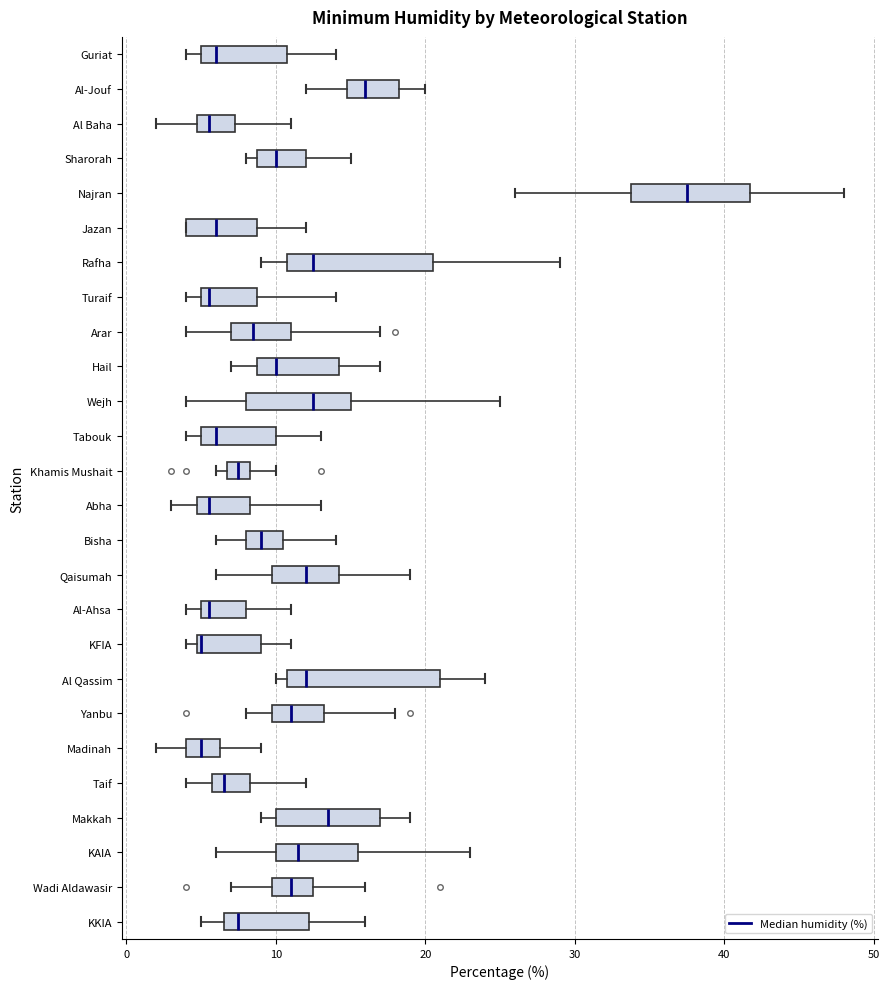

Reading bottom to top, transcribe this box plot: for each box, give where its median line is, the range the box spans, and where its two whiskers end, as read against the x-axis. The values are not printed on the chart, so give them approximately, as read against the axis.

KKIA: median 8, box 7 to 12, whiskers 5 to 16
Wadi Aldawasir: median 11, box 10 to 13, whiskers 7 to 16
KAIA: median 12, box 10 to 16, whiskers 6 to 23
Makkah: median 14, box 10 to 17, whiskers 9 to 19
Taif: median 7, box 6 to 8, whiskers 4 to 12
Madinah: median 5, box 4 to 6, whiskers 2 to 9
Yanbu: median 11, box 10 to 13, whiskers 8 to 18
Al Qassim: median 12, box 11 to 21, whiskers 10 to 24
KFIA: median 5, box 5 to 9, whiskers 4 to 11
Al-Ahsa: median 6, box 5 to 8, whiskers 4 to 11
Qaisumah: median 12, box 10 to 14, whiskers 6 to 19
Bisha: median 9, box 8 to 11, whiskers 6 to 14
Abha: median 6, box 5 to 8, whiskers 3 to 13
Khamis Mushait: median 8 (inside the box), box 7 to 8, whiskers 6 to 10
Tabouk: median 6, box 5 to 10, whiskers 4 to 13
Wejh: median 13, box 8 to 15, whiskers 4 to 25
Hail: median 10, box 9 to 14, whiskers 7 to 17
Arar: median 9, box 7 to 11, whiskers 4 to 17
Turaif: median 6, box 5 to 9, whiskers 4 to 14
Rafha: median 13, box 11 to 21, whiskers 9 to 29
Jazan: median 6, box 4 to 9, whiskers 4 to 12
Najran: median 38, box 34 to 42, whiskers 26 to 48
Sharorah: median 10, box 9 to 12, whiskers 8 to 15
Al Baha: median 6, box 5 to 7, whiskers 2 to 11
Al-Jouf: median 16, box 15 to 18, whiskers 12 to 20
Guriat: median 6, box 5 to 11, whiskers 4 to 14